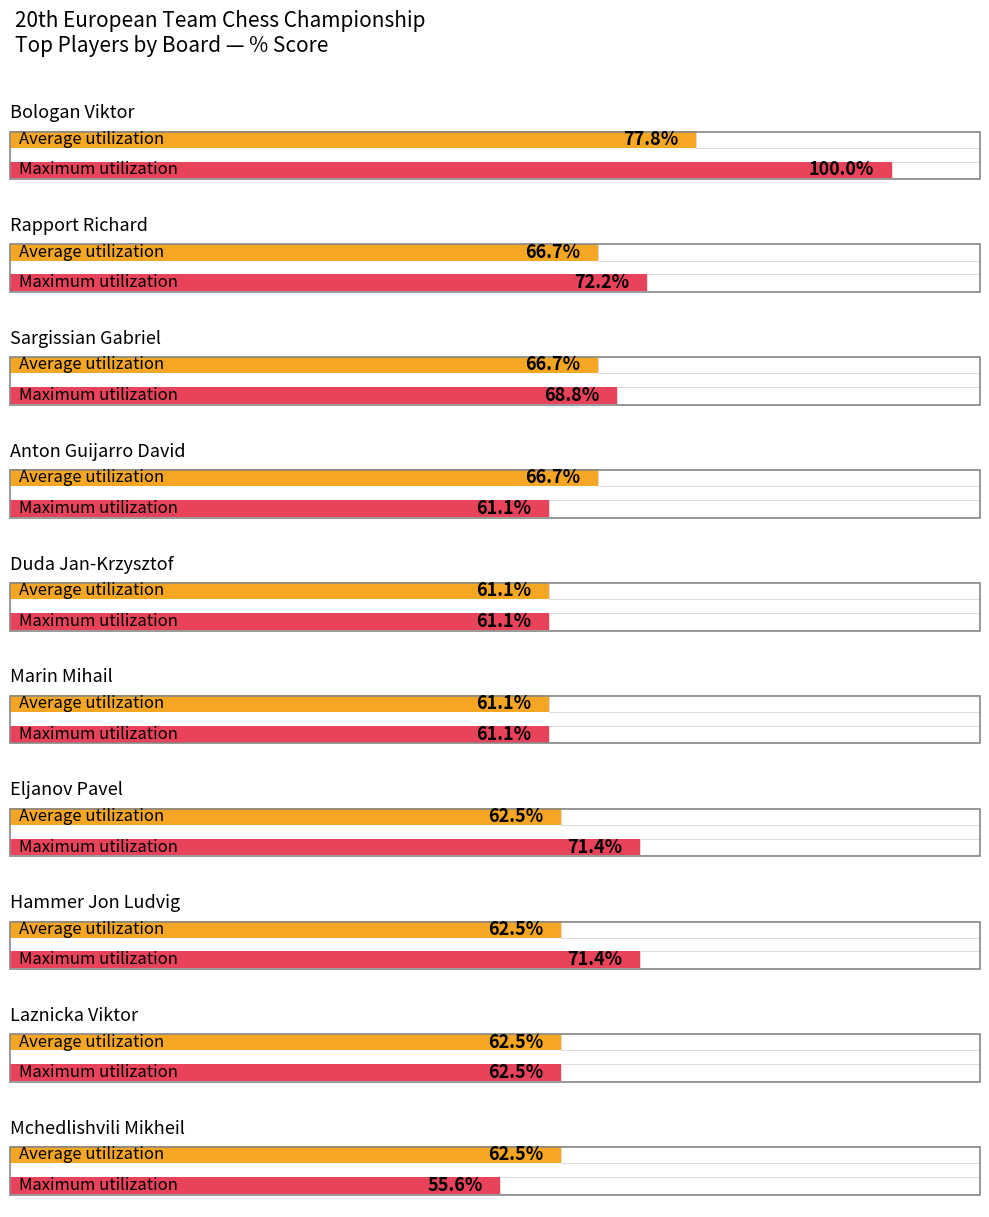

At how many categories does at least one series exceed 63?

6